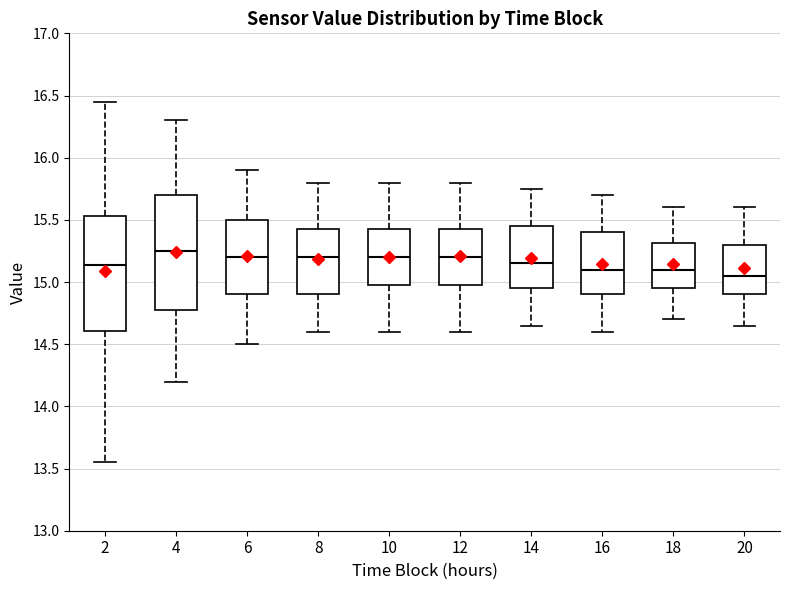

Reading left to right, transcribe this box plot: for each box, give where its median line is, the range the box spans, and where its two whiskers end, as read against the y-axis. The values are not printed on the chart, so give them approximately, as read against the axis.

2: median 15.15, box 14.60 to 15.55, whiskers 13.55 to 16.45
4: median 15.25, box 14.80 to 15.70, whiskers 14.20 to 16.30
6: median 15.20, box 14.90 to 15.50, whiskers 14.50 to 15.90
8: median 15.20, box 14.90 to 15.45, whiskers 14.60 to 15.80
10: median 15.20, box 15.00 to 15.45, whiskers 14.60 to 15.80
12: median 15.20, box 15.00 to 15.45, whiskers 14.60 to 15.80
14: median 15.15, box 14.95 to 15.45, whiskers 14.65 to 15.75
16: median 15.10, box 14.90 to 15.40, whiskers 14.60 to 15.70
18: median 15.10, box 14.95 to 15.30, whiskers 14.70 to 15.60
20: median 15.05, box 14.90 to 15.30, whiskers 14.65 to 15.60